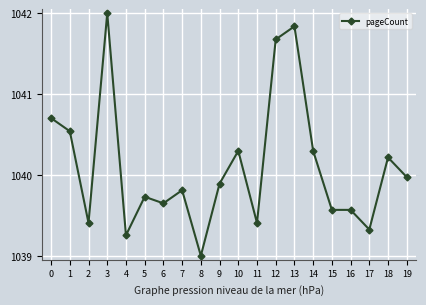

What is the approximate value at 11?

1039.4